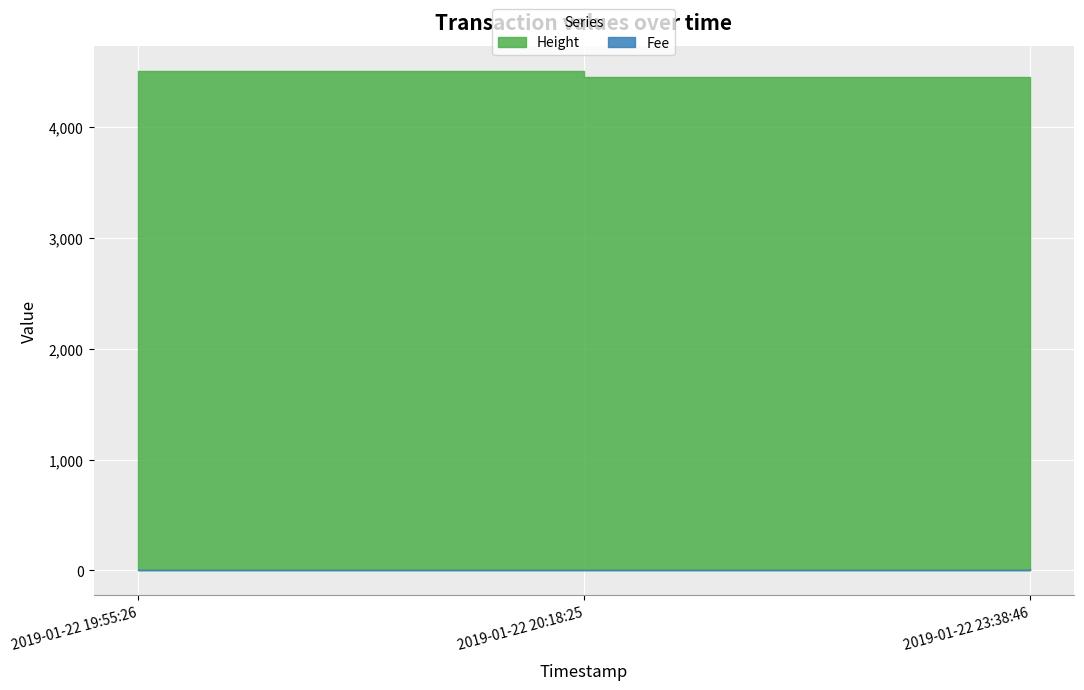

How many data points in Fee are above 2?

2